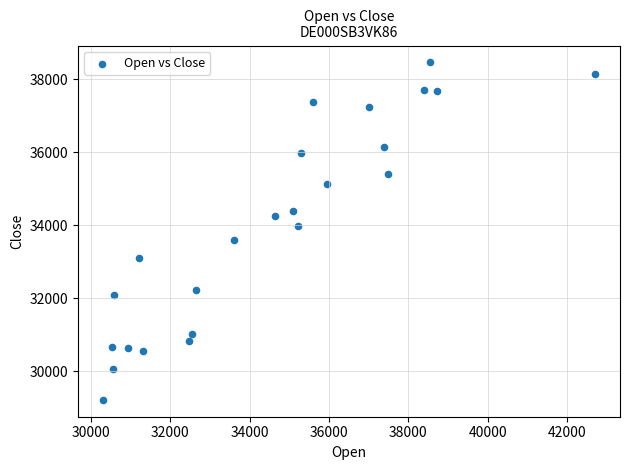

What is the range of X values (max minus min)?

12420